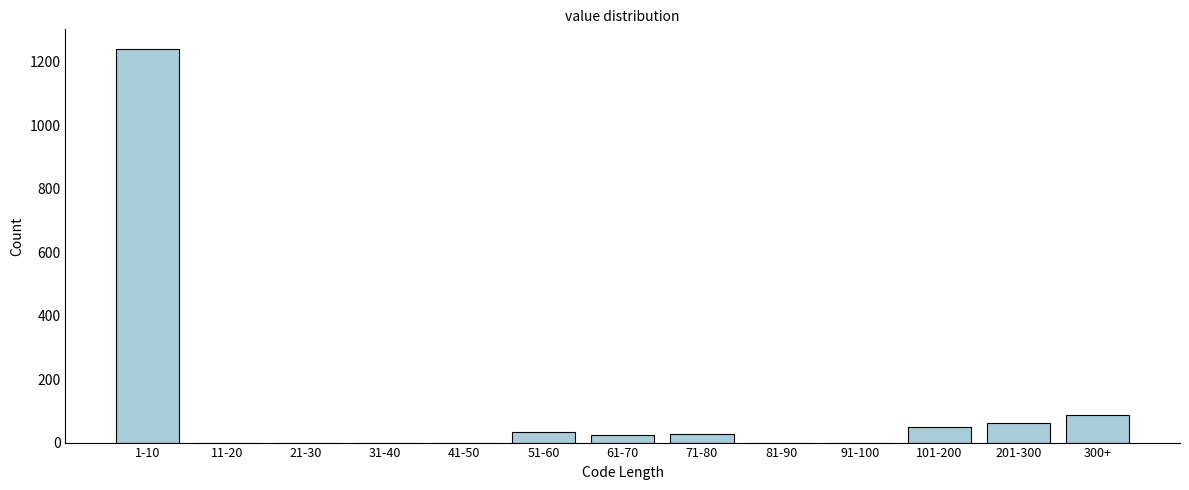

Is it true that the value at 41-50 is 0?

True